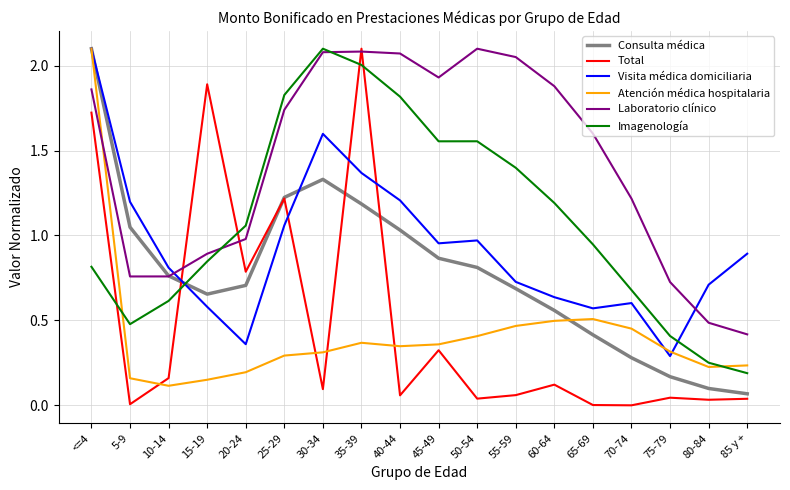

What is the total value across all series at 50-54?

5.9